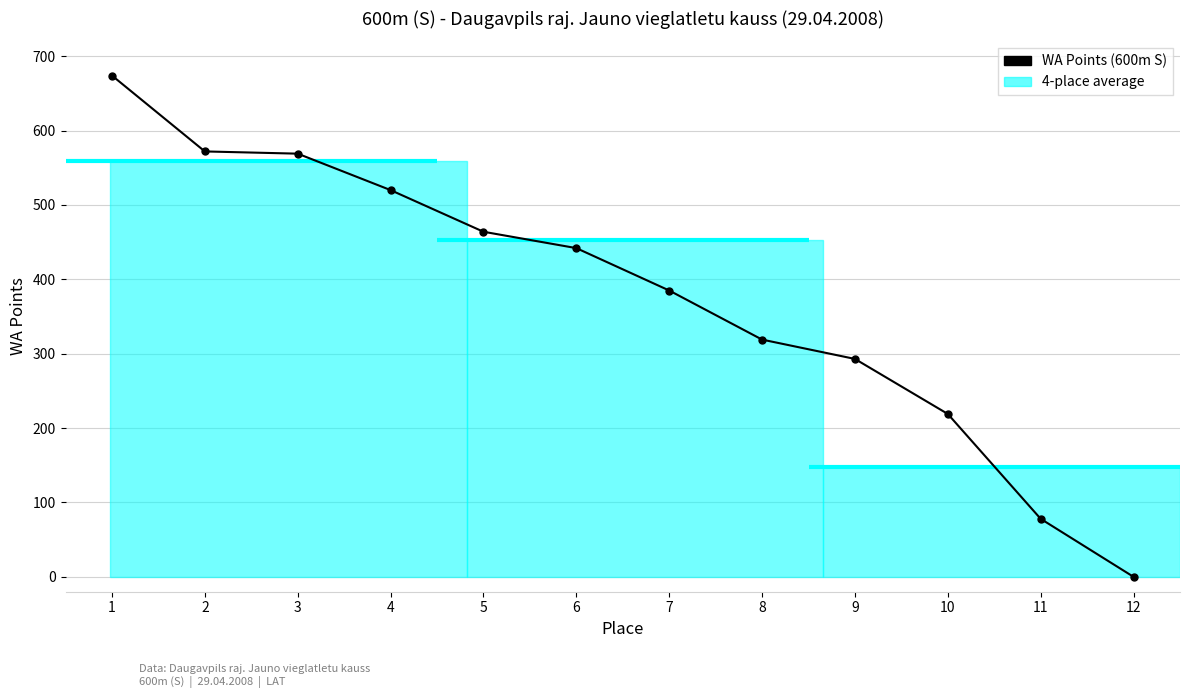

How many data points are less than 442?

6